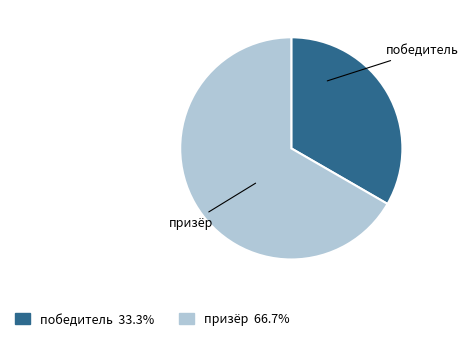

Is there a majority slice in this chart?

Yes